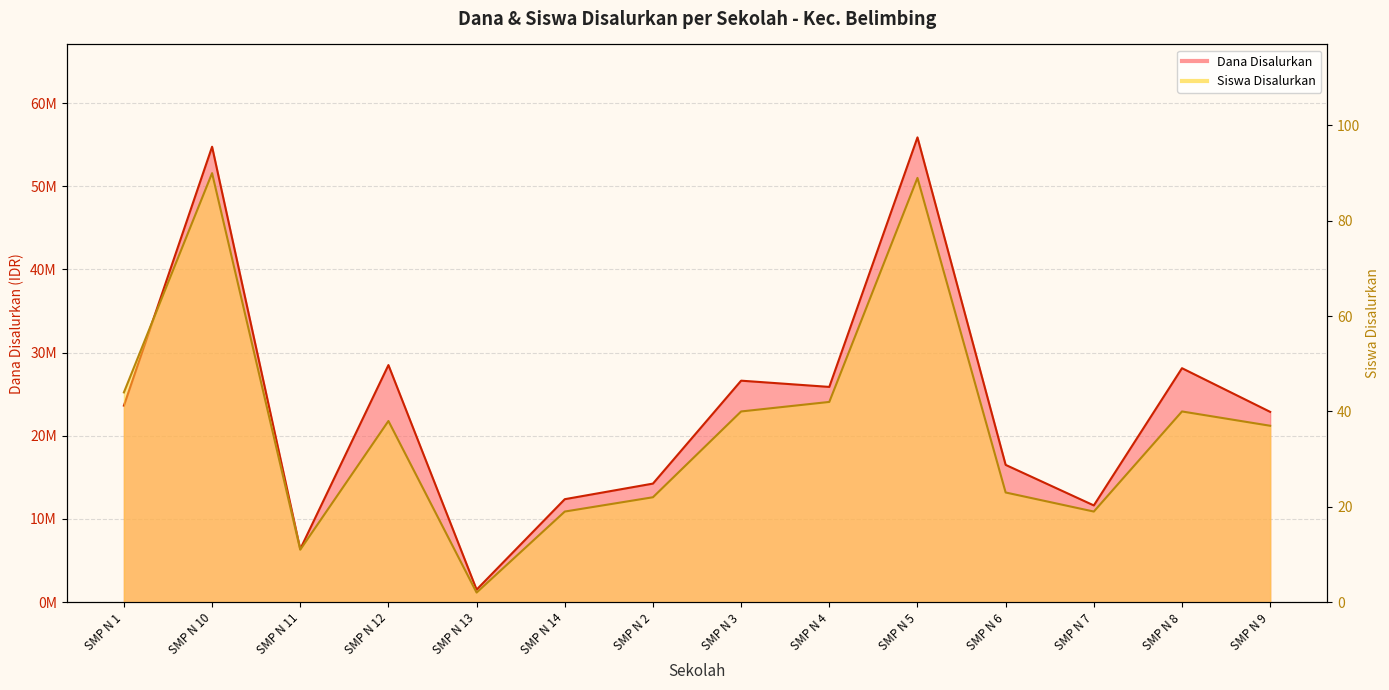

True or false: Siswa Disalurkan and Dana Disalurkan cross at least once.

False